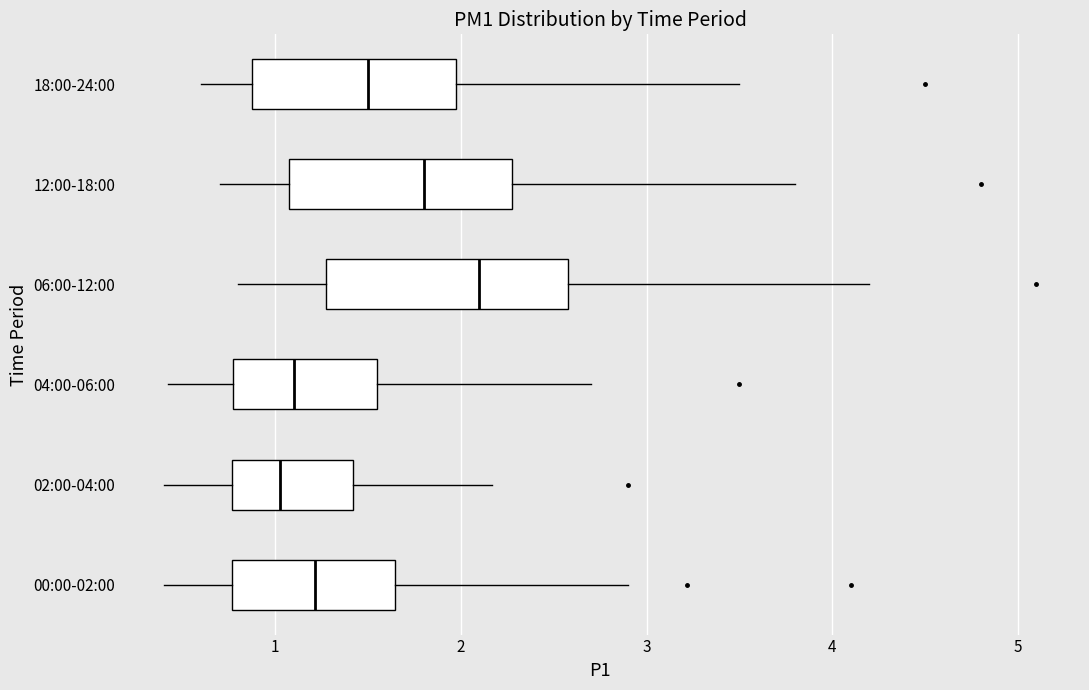

Reading bottom to top, transcribe this box plot: for each box, give where its median line is, the range the box spans, and where its two whiskers end, as read against the x-axis. The values are not printed on the chart, so give them approximately, as read against the axis.

00:00-02:00: median 1.2, box 0.8 to 1.6, whiskers 0.4 to 2.9
02:00-04:00: median 1.0, box 0.8 to 1.4, whiskers 0.4 to 2.2
04:00-06:00: median 1.1, box 0.8 to 1.5, whiskers 0.4 to 2.7
06:00-12:00: median 2.1, box 1.3 to 2.6, whiskers 0.8 to 4.2
12:00-18:00: median 1.8, box 1.1 to 2.3, whiskers 0.7 to 3.8
18:00-24:00: median 1.5, box 0.9 to 2.0, whiskers 0.6 to 3.5